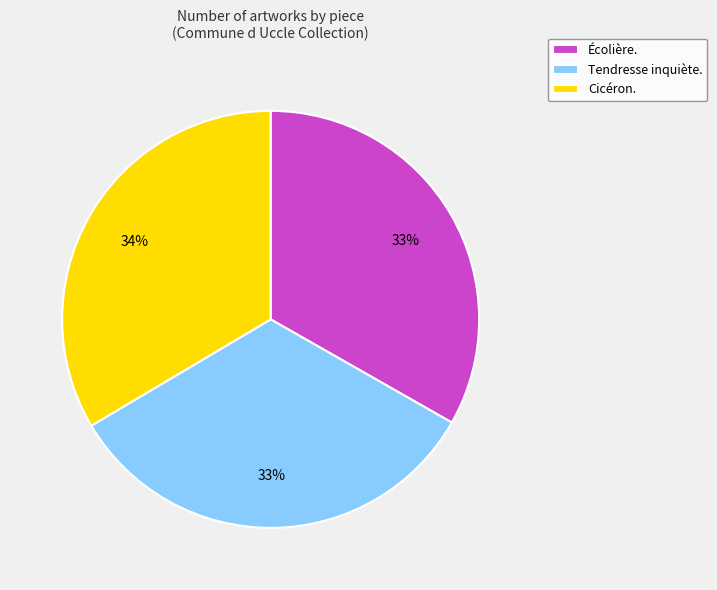

To the nearest percent, what is the combined percentage of Cicéron. and Tendresse inquiète.?

67%